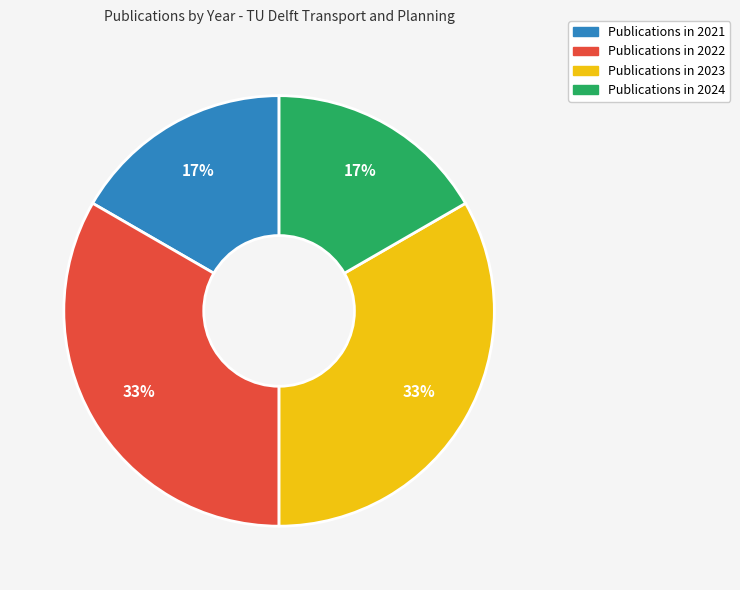

To the nearest percent, what is the average slice percentage?

25%